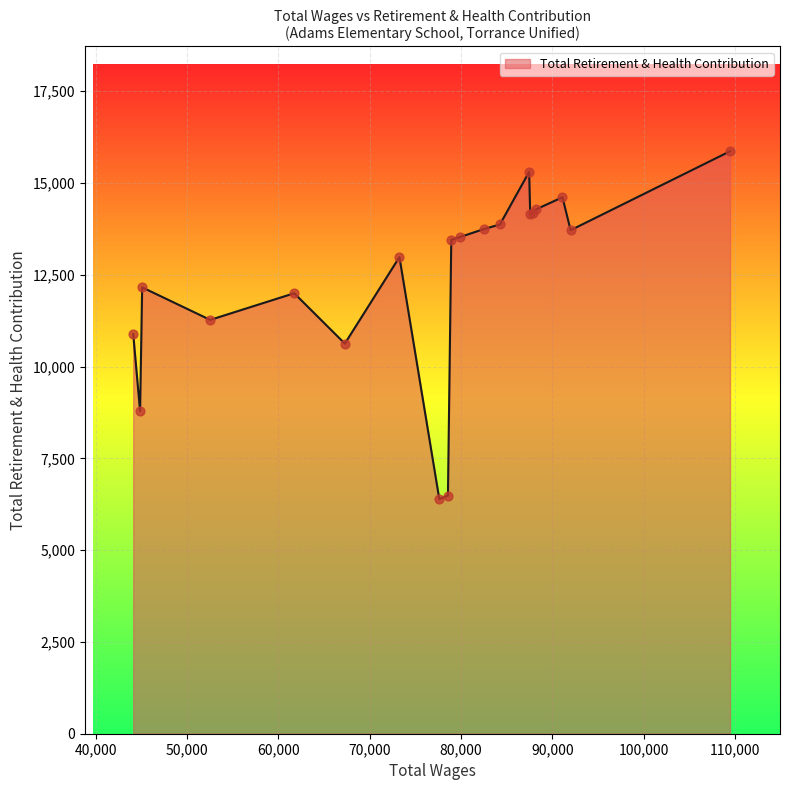

What is the greatest value displayed?

15866